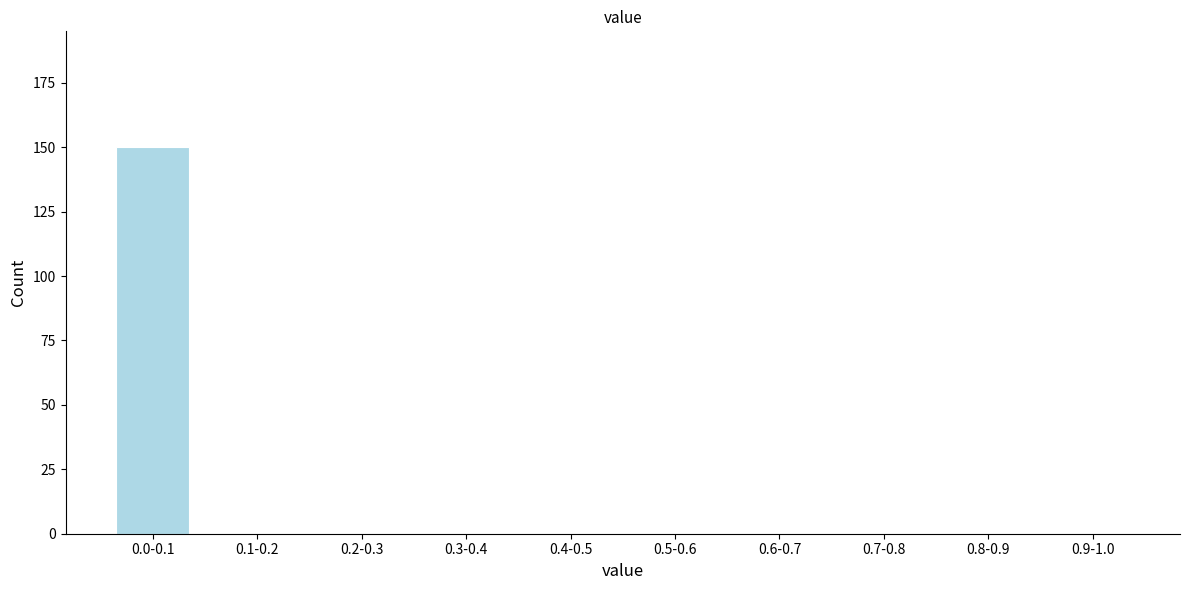

Reading right to left, list all the values displayed in this chart.

0.9-1.0=0	0.8-0.9=0	0.7-0.8=0	0.6-0.7=0	0.5-0.6=0	0.4-0.5=0	0.3-0.4=0	0.2-0.3=0	0.1-0.2=0	0.0-0.1=150